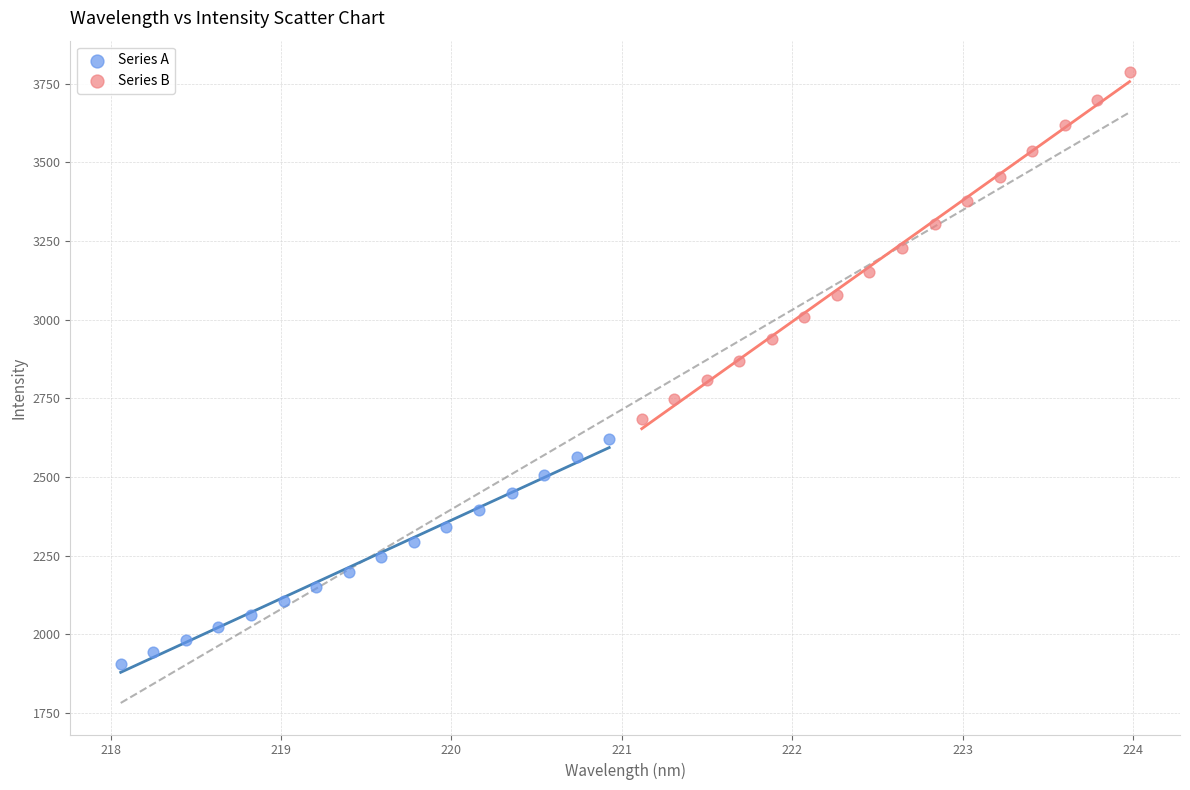

Which series contains the highest Y value?

Series B